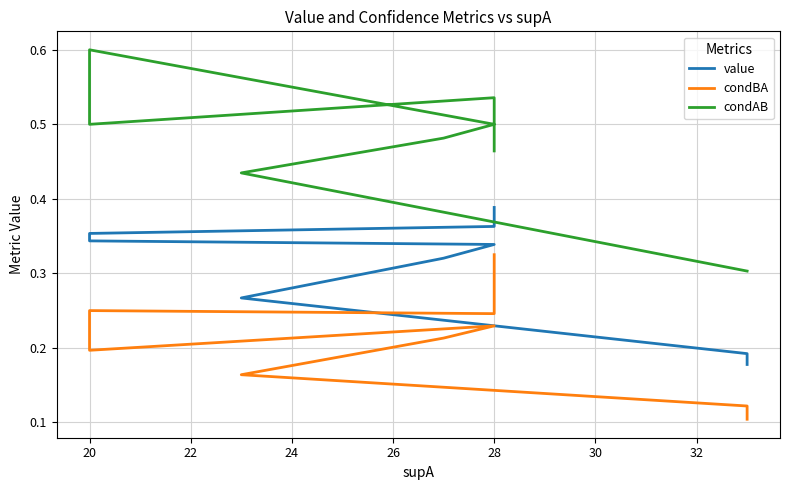

What position from the left is 22?

3